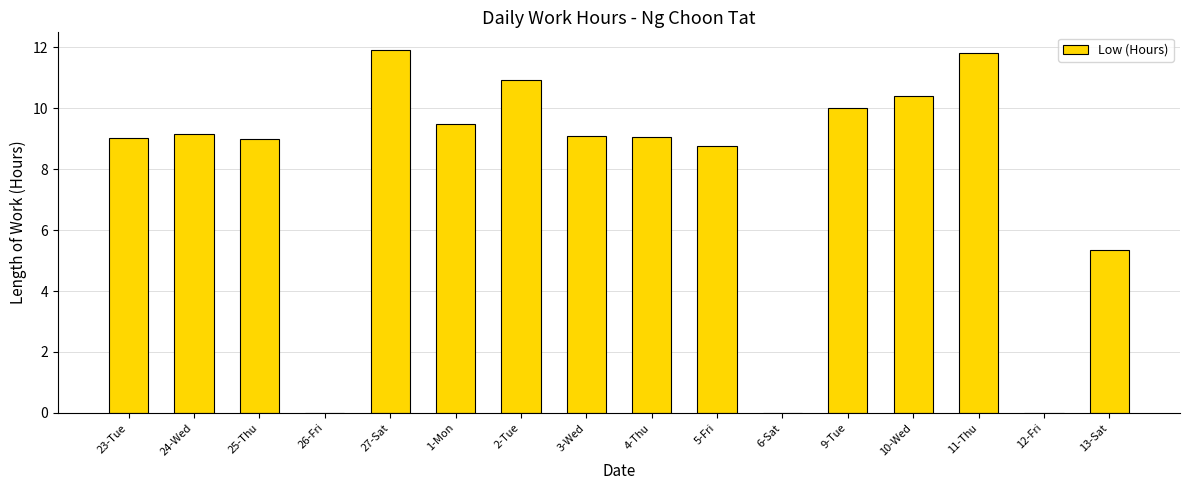

How many distinct data groups are displayed?

1